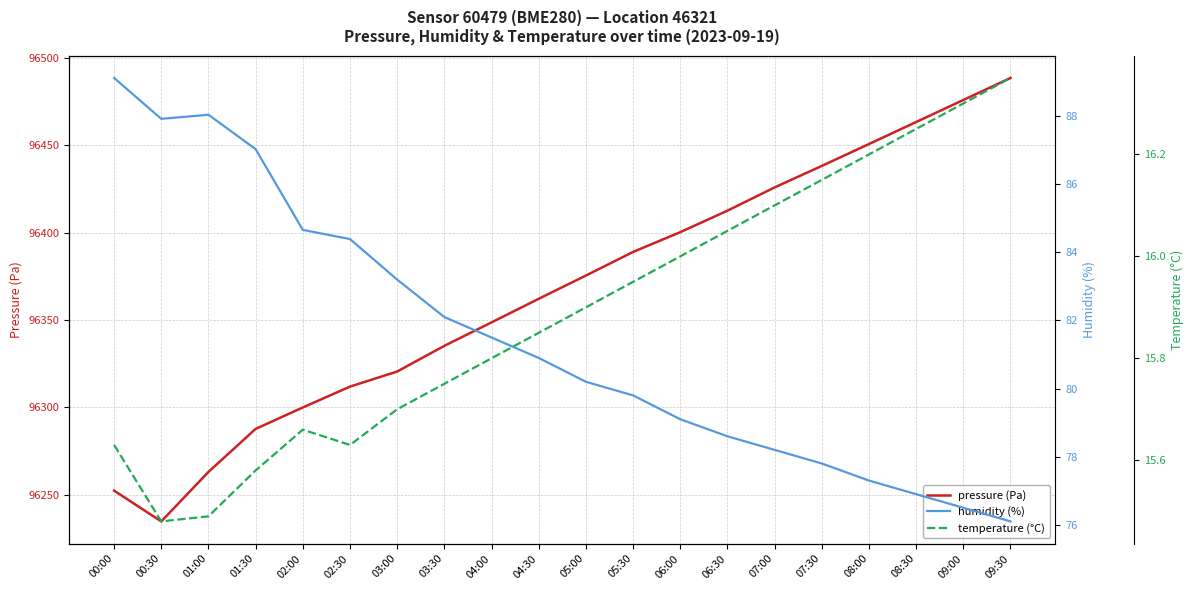

True or false: humidity (%) and pressure (Pa) intersect in this chart.

False